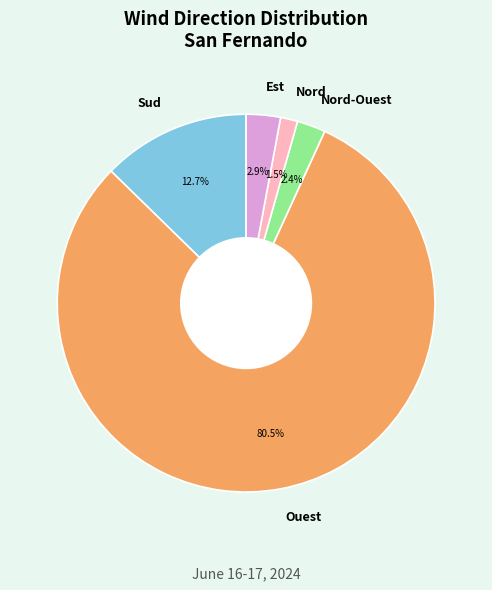

Combined, do Nord and Est account for over 50%?

No